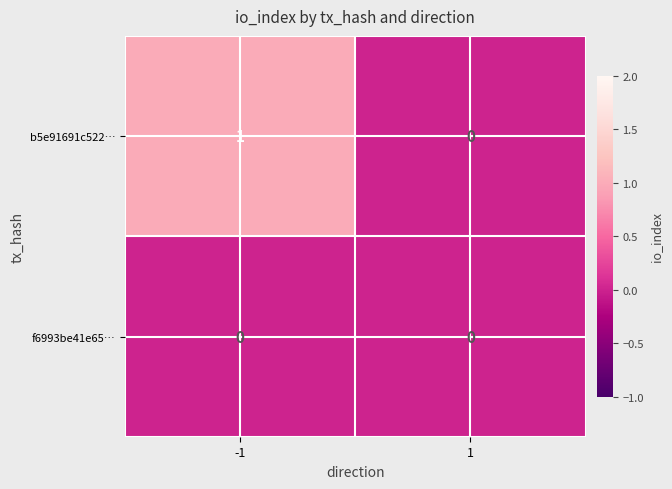

Rank the series at -1 from lowest to highest value.

f6993be41e65…, b5e91691c522…